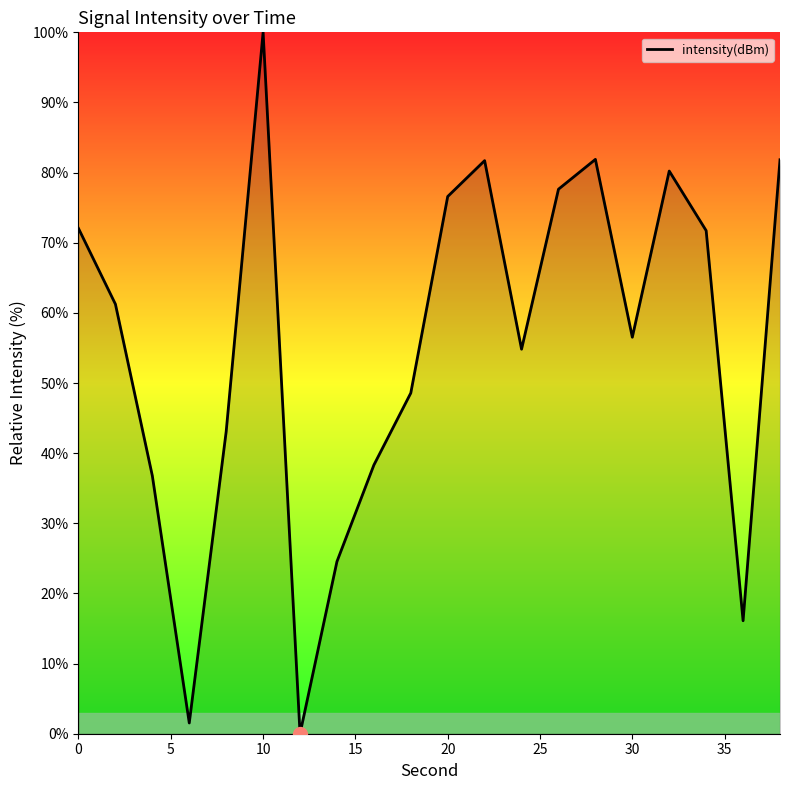

What is the difference between the maximum and minimum values?

100.0